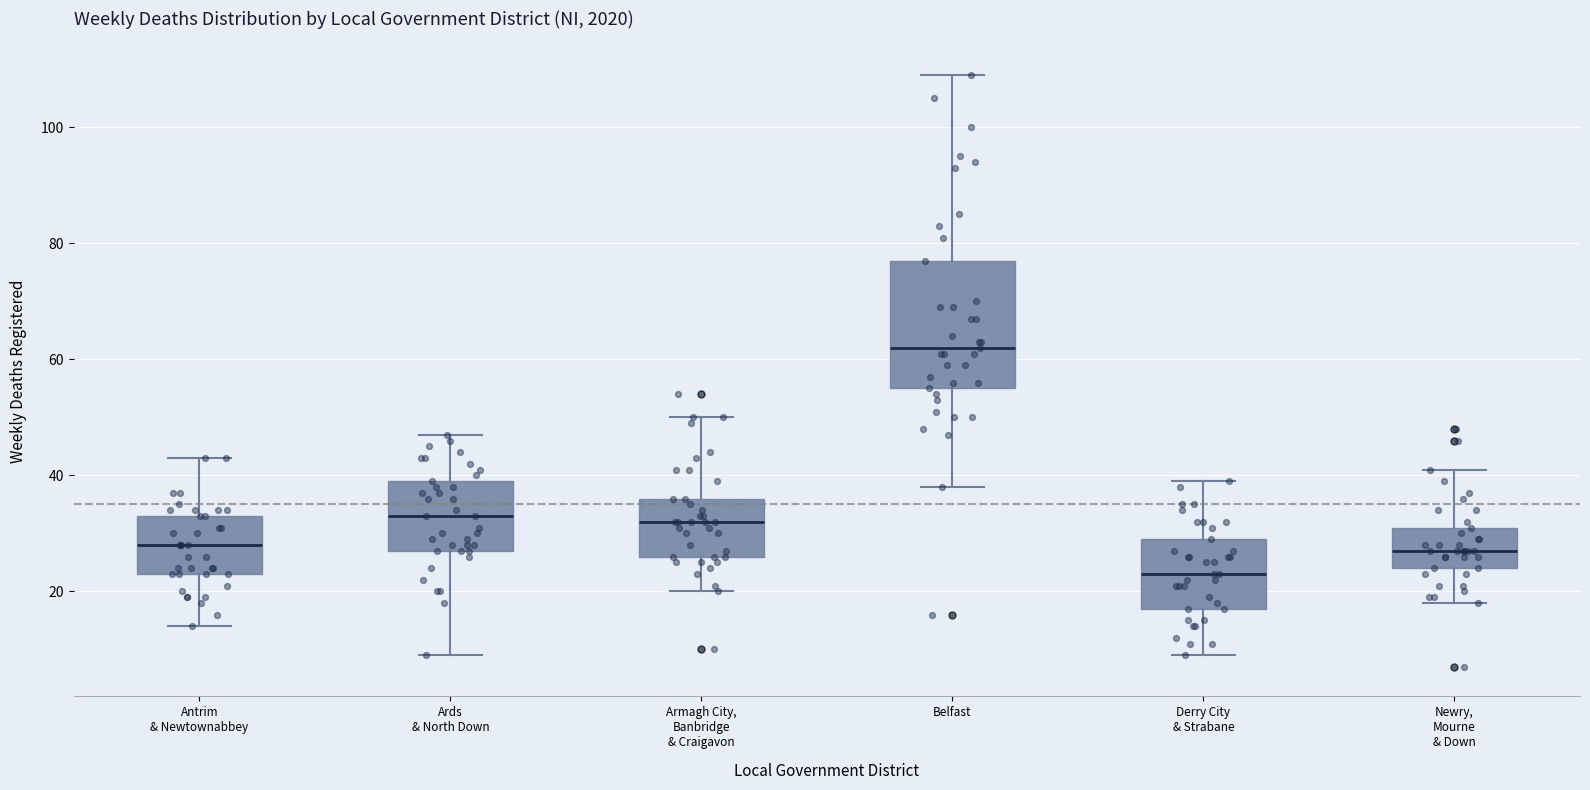

Comparing the boxes themselves (not the whiskers), which one is the tallest?

Belfast